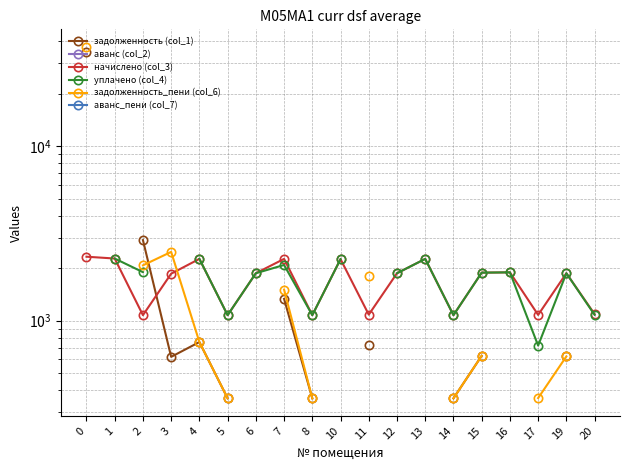

True or false: начислено (col_3) and уплачено (col_4) cross at least once.

False